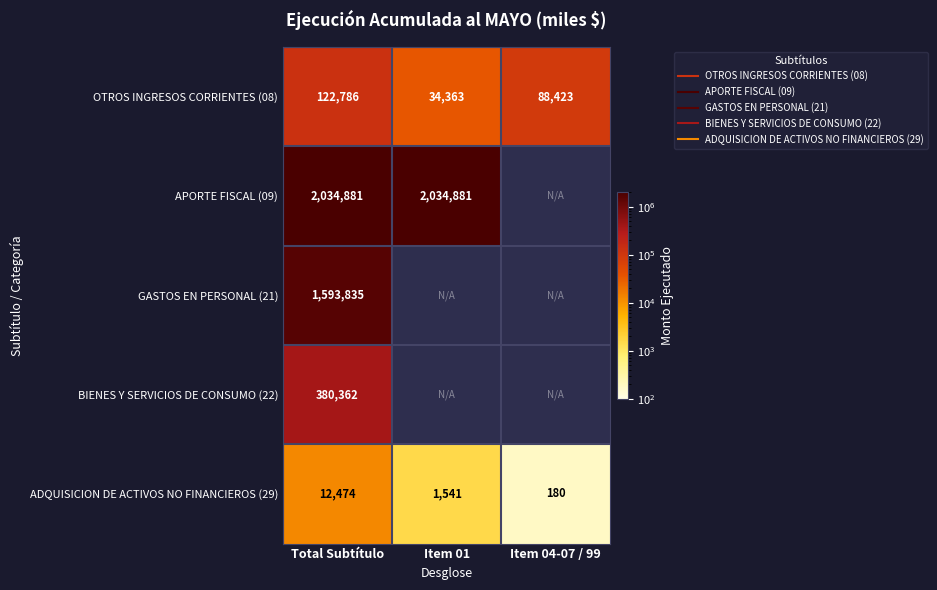

Is the value of APORTE FISCAL (09) at Item 04-07 / 99 greater than the value of ADQUISICION DE ACTIVOS NO FINANCIEROS (29) at Total Subtítulo?

No